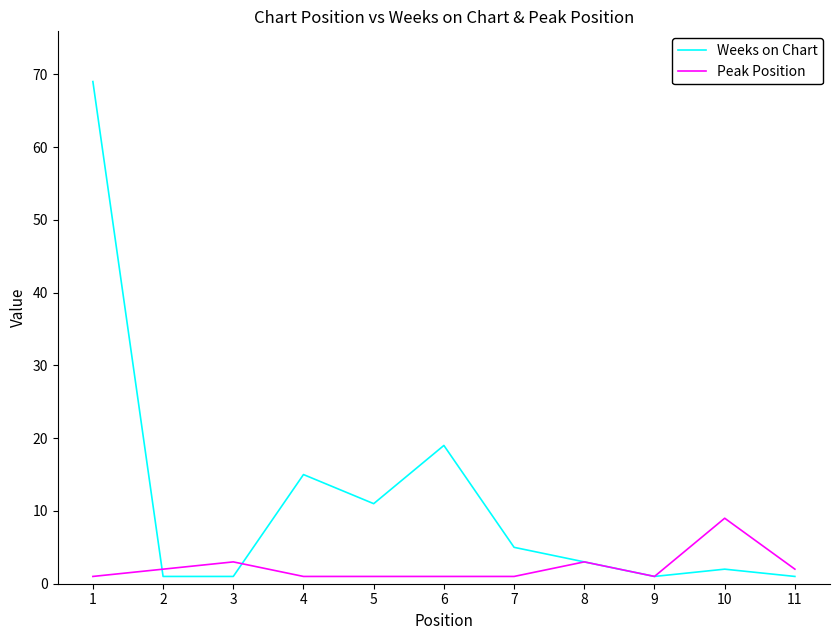

Reading left to right, list all the values displayed in this chart.

Weeks on Chart: 1=69	2=1	3=1	4=15	5=11	6=19	7=5	8=3	9=1	10=2	11=1
Peak Position: 1=1	2=2	3=3	4=1	5=1	6=1	7=1	8=3	9=1	10=9	11=2